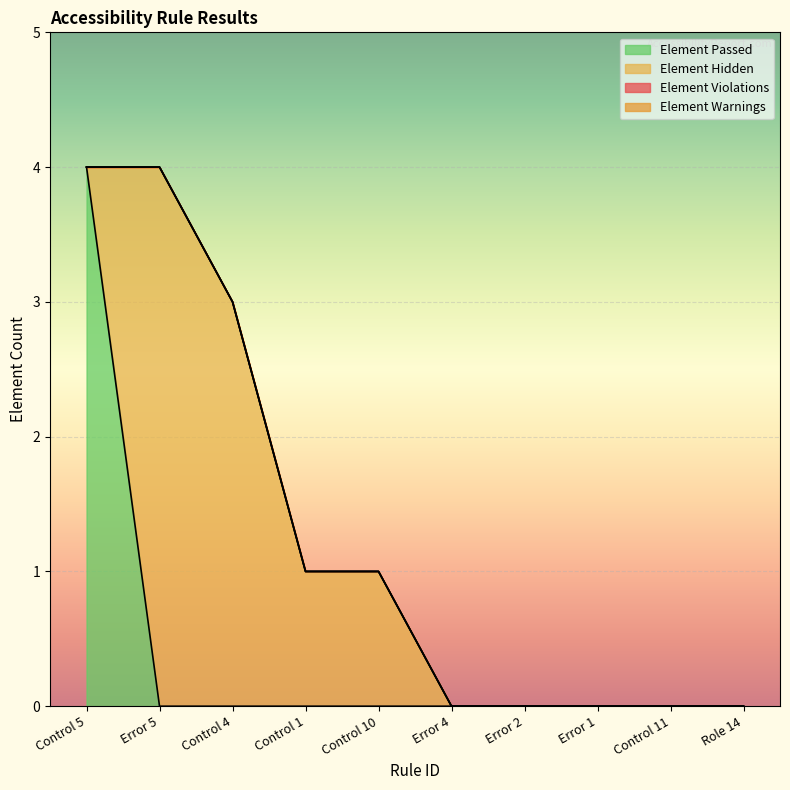

True or false: Element Passed has more than 0 interior local peaks.

False